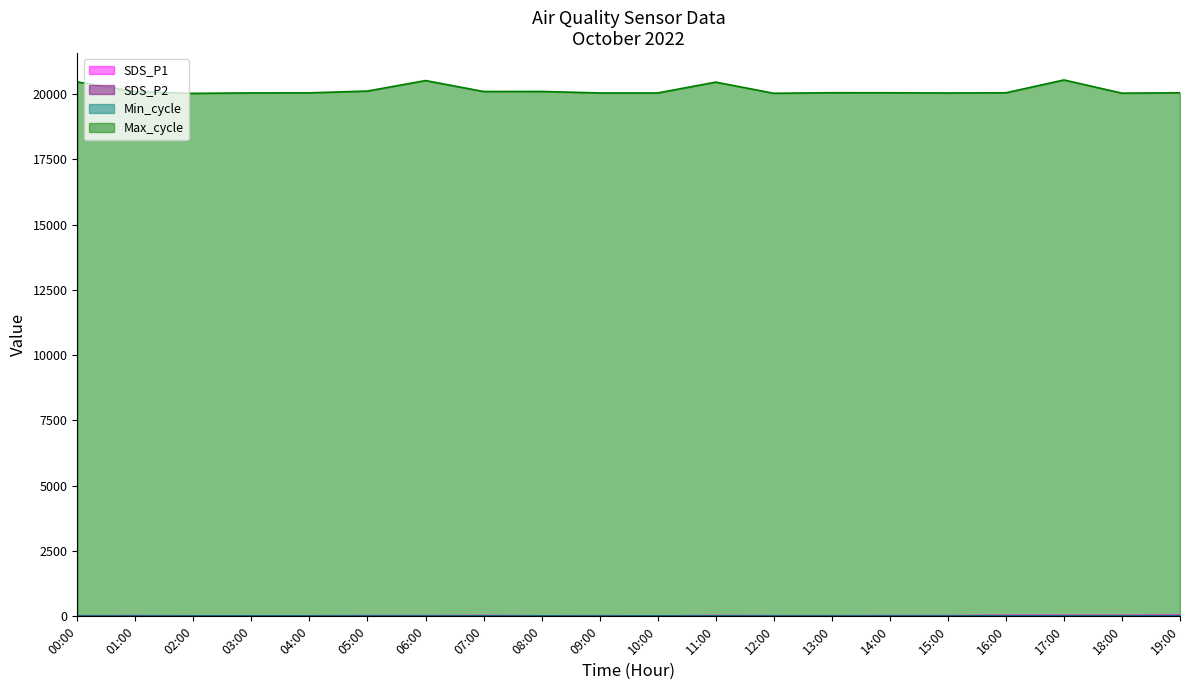

What is the label of the 20th point from the left?

19:00